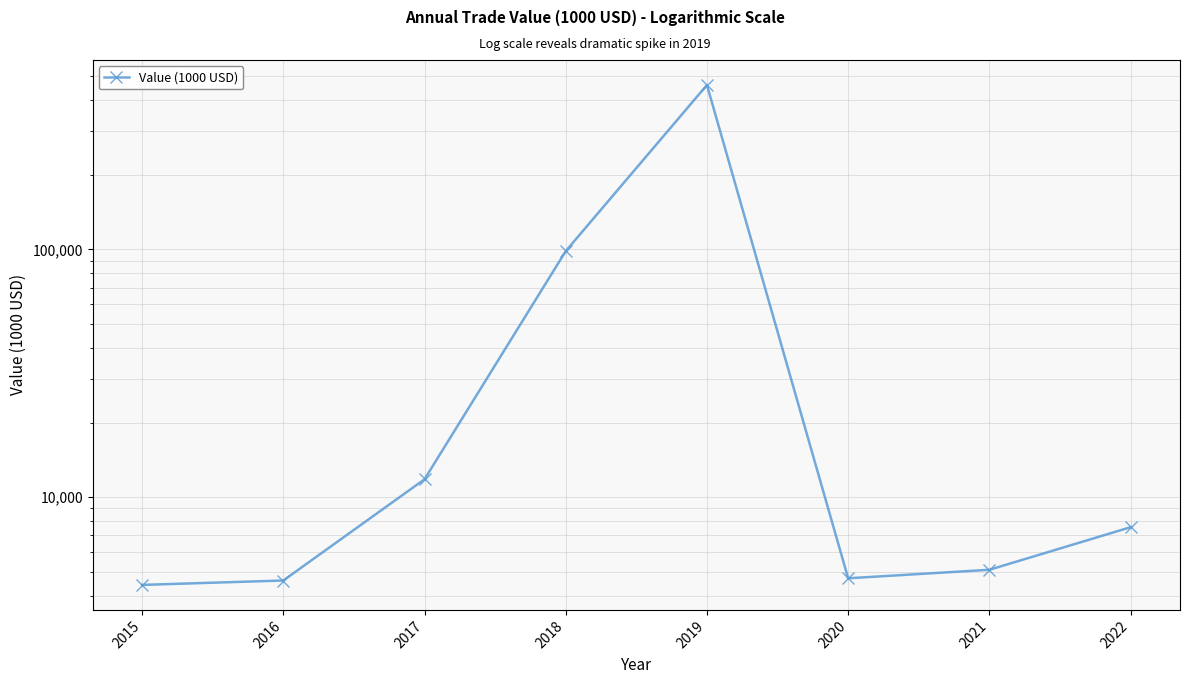

At which category does the data reach its first local valley?

2020